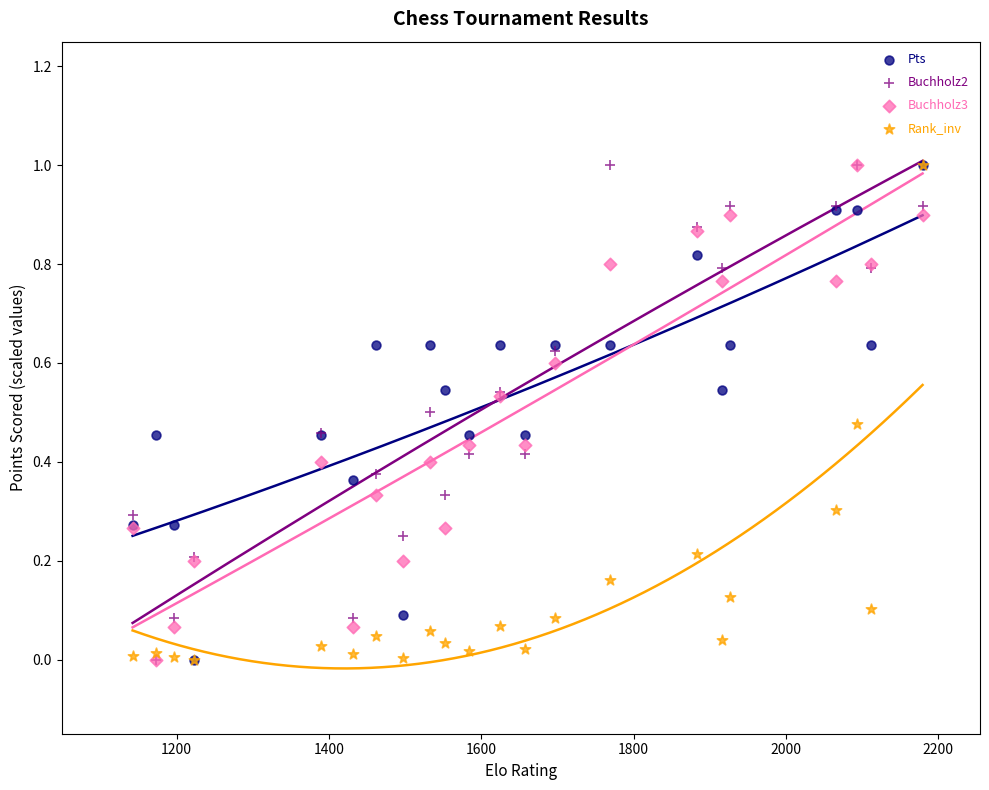

What are all the series names shown in the legend?

Pts, Buchholz2, Buchholz3, Rank_inv